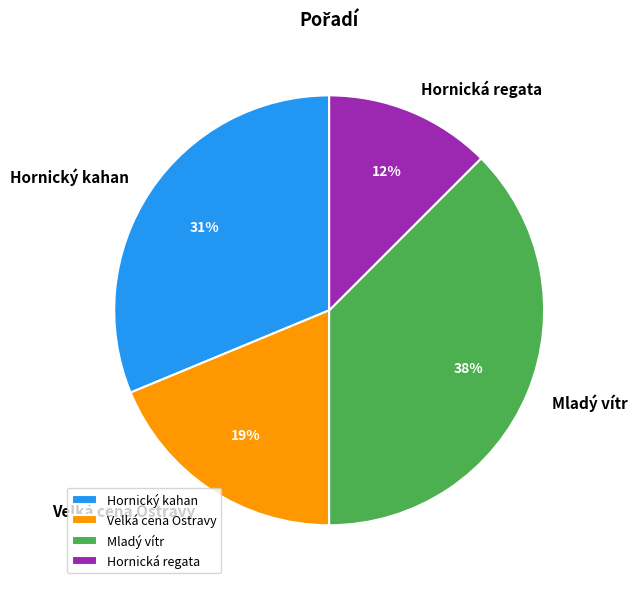

To the nearest percent, what is the combined percentage of Hornický kahan and Mladý vítr?

69%